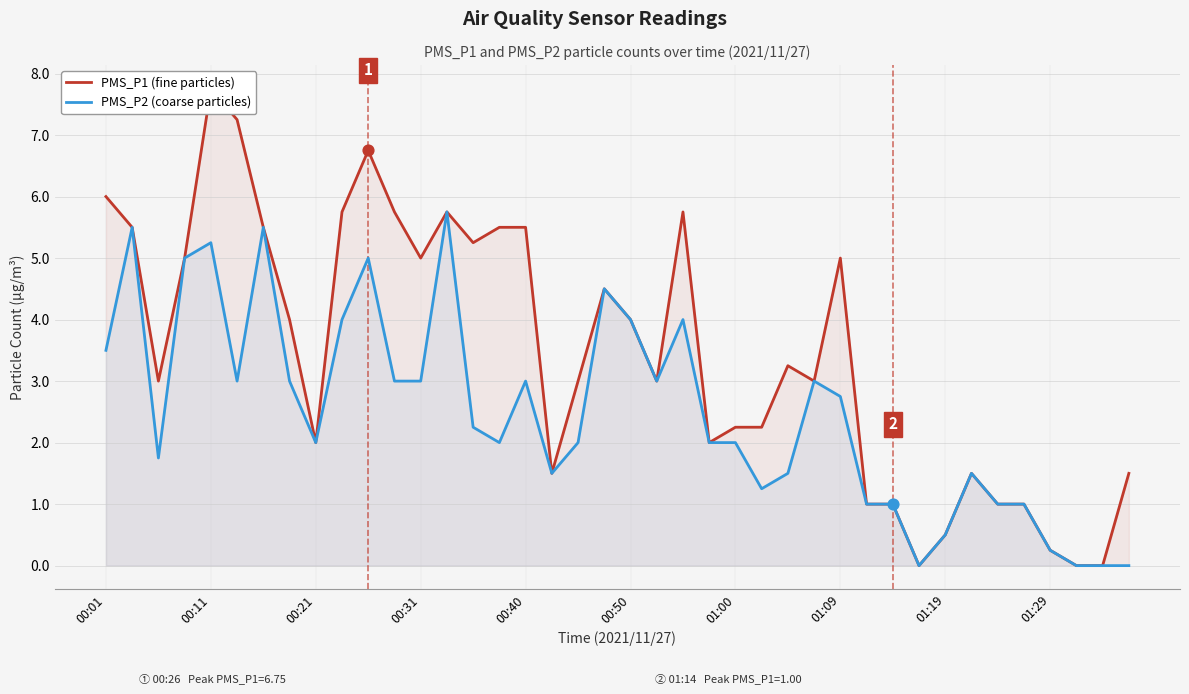

Which series reaches the minimum Y coordinate?

PMS_P1 (fine particles)